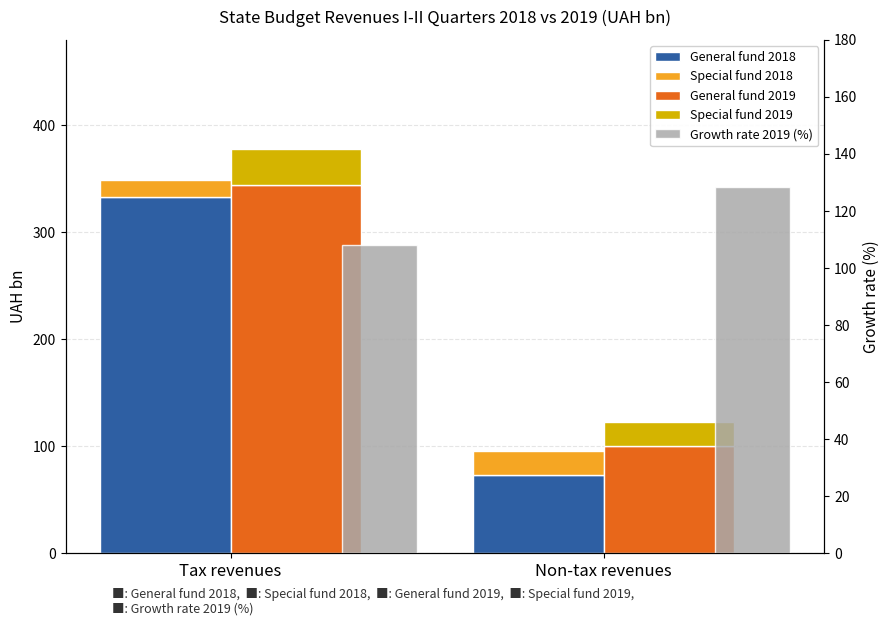

Which series has the largest total across all categories?

General fund 2019